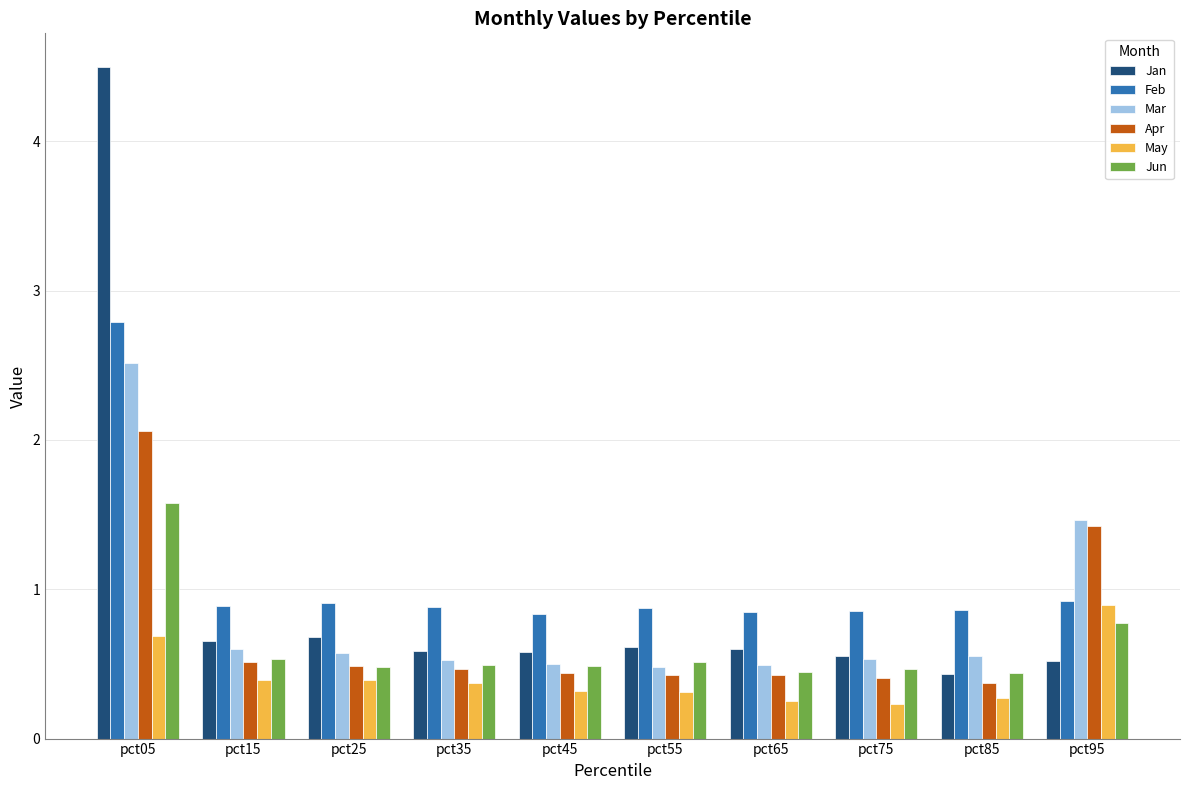

What value does the Jan series have at pct25?

0.7